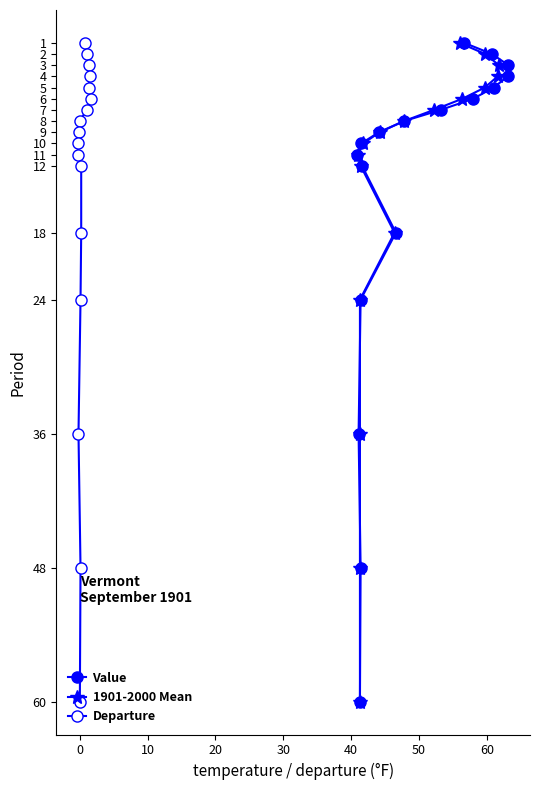

Reading right to left, transcribe all the data shown in this chart.

Value: 60	48	36	24	18	12	11	10	9	8	7	6	5	4	3	2	1
1901-2000 Mean: 60	48	36	24	18	12	11	10	9	8	7	6	5	4	3	2	1
Departure: 60	48	36	24	18	12	11	10	9	8	7	6	5	4	3	2	1